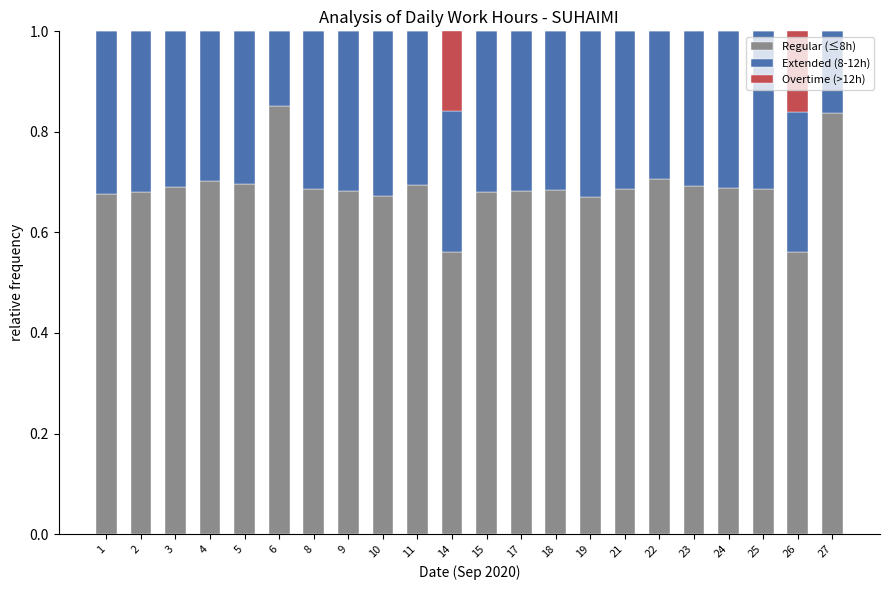

What is the total value across all series at 14?

1.0